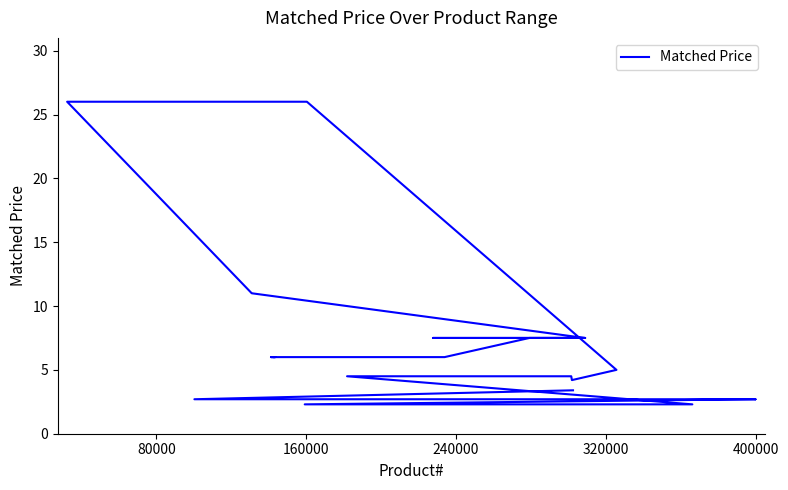

The chart shows a value of 8.1 at 11. True or false?

False